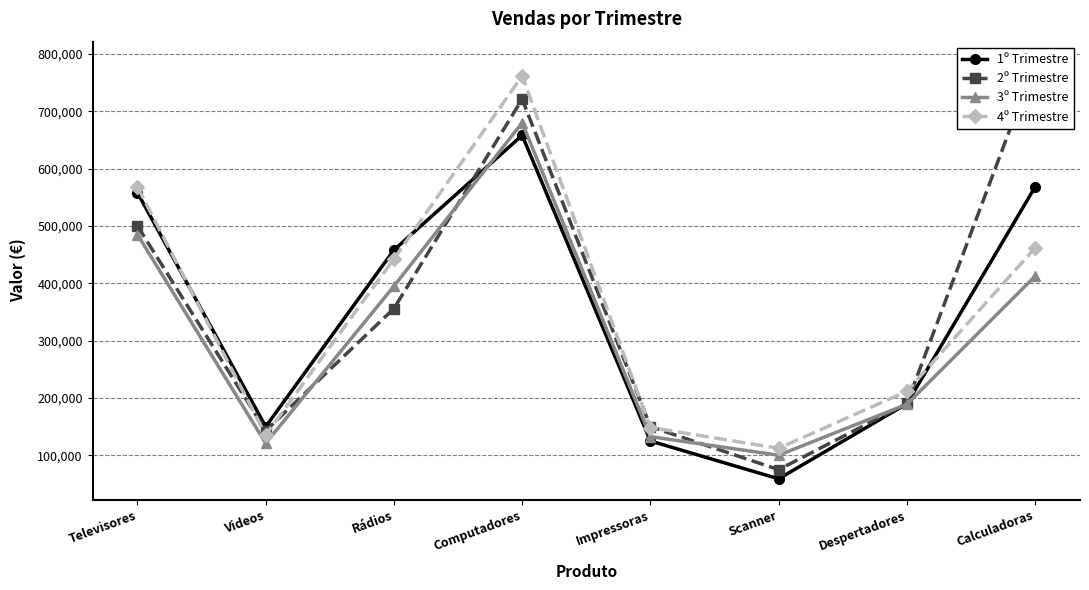

Does the chart display data point markers on the line(s)?

Yes